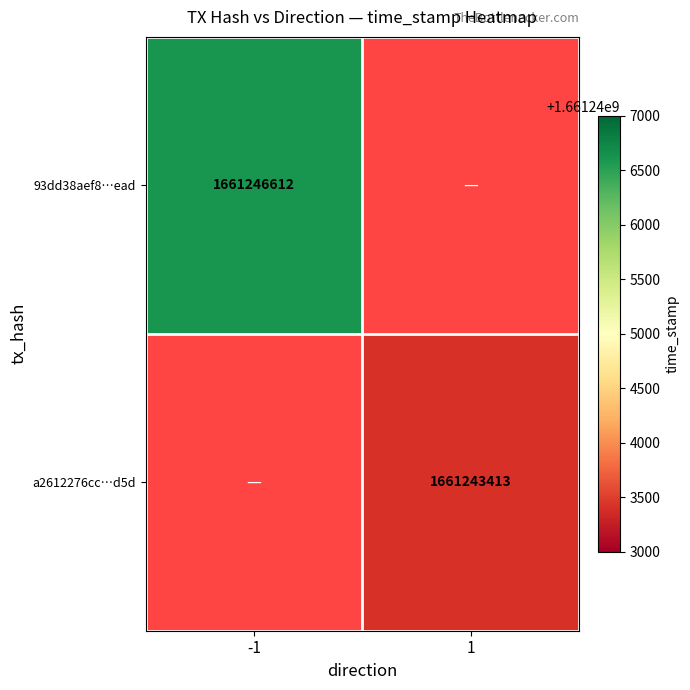

At which category is the sum across all series the highest?

-1